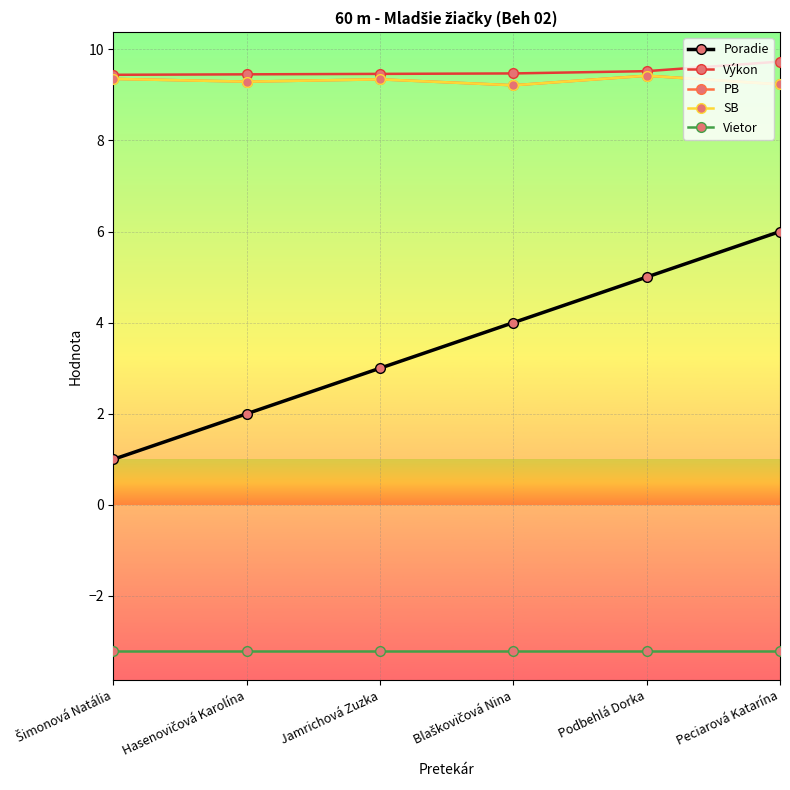

What is the total value across all series at Peciarová Katarína?

31.0